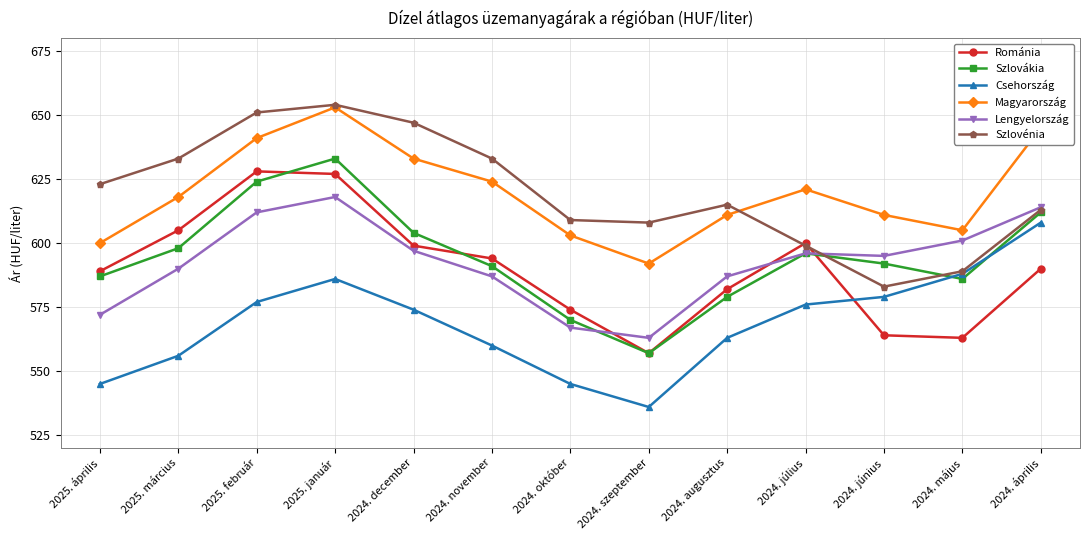

In Románia, how many points are lower than both neighbors (excluding endpoints)?

2